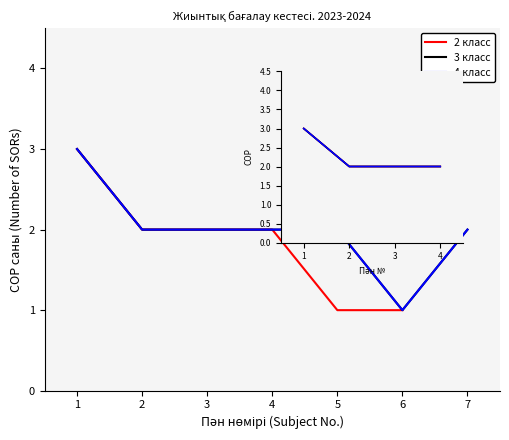

At which category is the sum across all series the highest?

1